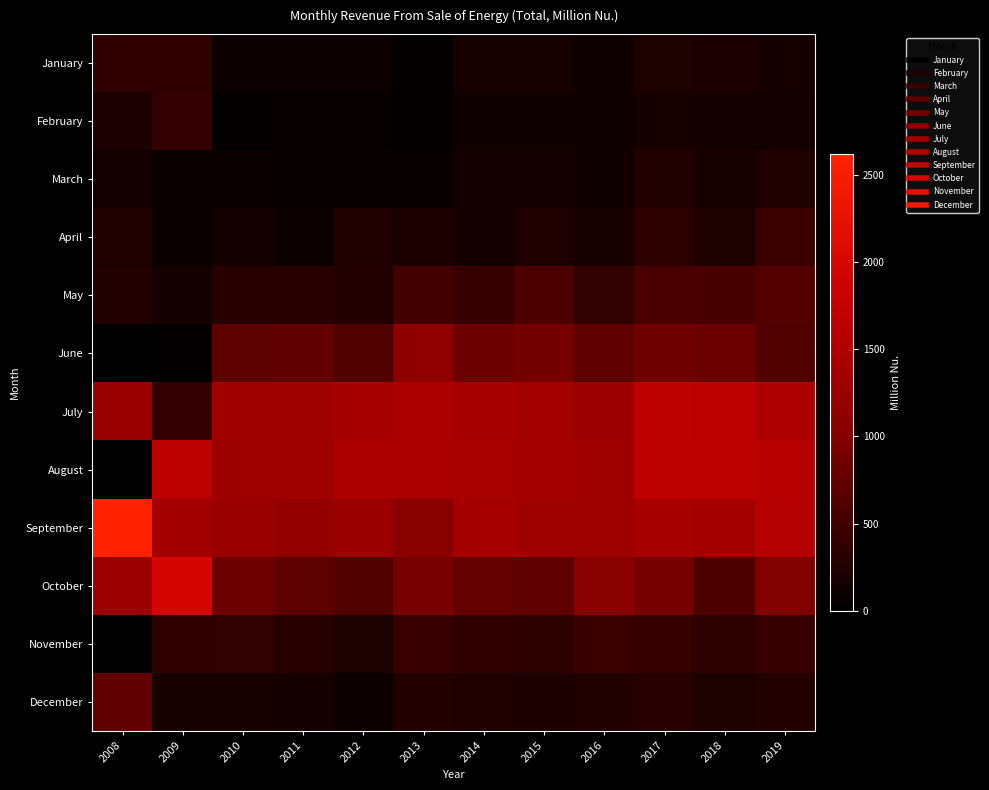

Reading left to right, what are all the values shown in this chart?

January: 2008=348.4	2009=357.6	2010=101.5	2011=96.1	2012=93.2	2013=49.7	2014=189.6	2015=175.0	2016=130.9	2017=226.1	2018=212.9	2019=175.1
February: 2008=214.4	2009=379.5	2010=49.0	2011=56.4	2012=54.1	2013=34.9	2014=133.9	2015=131.0	2016=123.0	2017=183.3	2018=162.5	2019=162.0
March: 2008=165.0	2009=90.7	2010=82.1	2011=54.5	2012=75.9	2013=53.1	2014=157.0	2015=162.6	2016=131.7	2017=249.7	2018=191.5	2019=235.5
April: 2008=241.4	2009=91.1	2010=173.8	2011=100.5	2012=248.7	2013=222.9	2014=169.4	2015=240.8	2016=189.6	2017=318.2	2018=230.5	2019=459.2
May: 2008=275.7	2009=173.6	2010=306.2	2011=312.2	2012=261.4	2013=519.2	2014=427.8	2015=582.0	2016=374.1	2017=565.2	2018=549.2	2019=633.4
June: 2008=16.4	2009=24.4	2010=699.8	2011=731.4	2012=615.8	2013=1089.2	2014=824.7	2015=883.0	2016=706.6	2017=839.7	2018=801.8	2019=606.8
July: 2008=1251.6	2009=383.2	2010=1321.0	2011=1308.2	2012=1380.6	2013=1434.5	2014=1401.9	2015=1341.2	2016=1267.5	2017=1655.1	2018=1627.4	2019=1488.4
August: 2008=16.9	2009=1632.2	2010=1284.8	2011=1299.3	2012=1446.5	2013=1423.6	2014=1417.4	2015=1367.3	2016=1304.1	2017=1659.0	2018=1651.1	2019=1591.5
September: 2008=2617.4	2009=1332.3	2010=1250.8	2011=1152.6	2012=1254.2	2013=1028.4	2014=1373.6	2015=1305.7	2016=1281.7	2017=1408.2	2018=1369.5	2019=1544.2
October: 2008=1264.2	2009=1968.4	2010=831.4	2011=699.7	2012=605.0	2013=901.3	2014=766.2	2015=715.6	2016=1041.6	2017=897.5	2018=589.8	2019=976.1
November: 2008=0.0	2009=355.1	2010=374.0	2011=302.6	2012=233.4	2013=436.6	2014=364.2	2015=341.7	2016=444.7	2017=427.7	2018=318.2	2019=420.1
December: 2008=728.8	2009=185.0	2010=177.0	2011=167.8	2012=112.1	2013=266.1	2014=244.3	2015=222.9	2016=254.9	2017=291.6	2018=226.2	2019=265.4